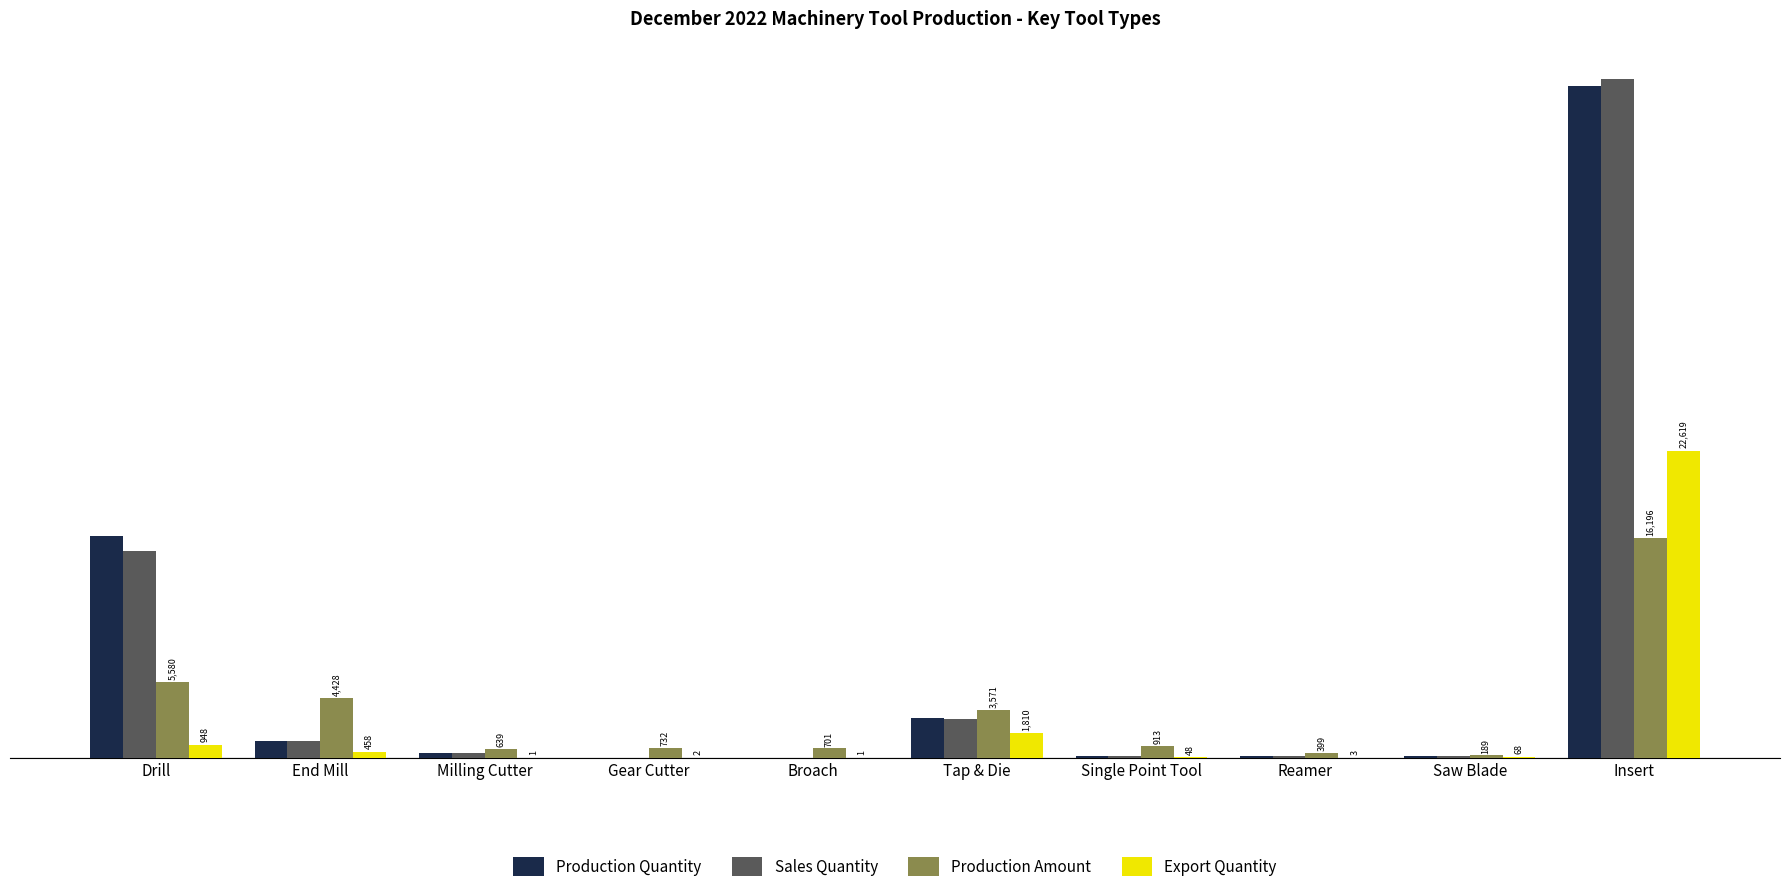

Which series changed the most between Saw Blade and Insert?

Sales Quantity